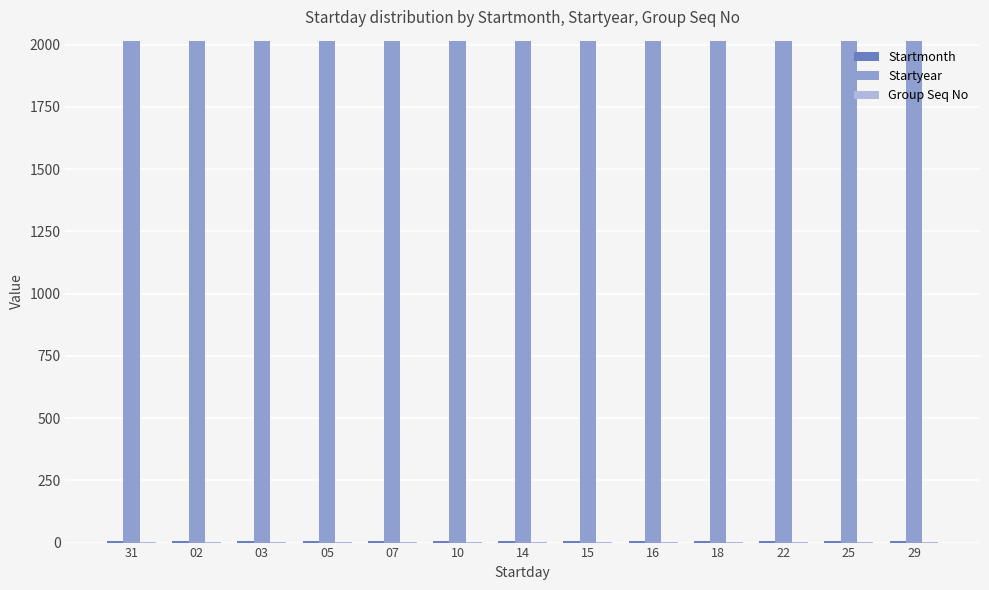

How many groups of bars are there?

13